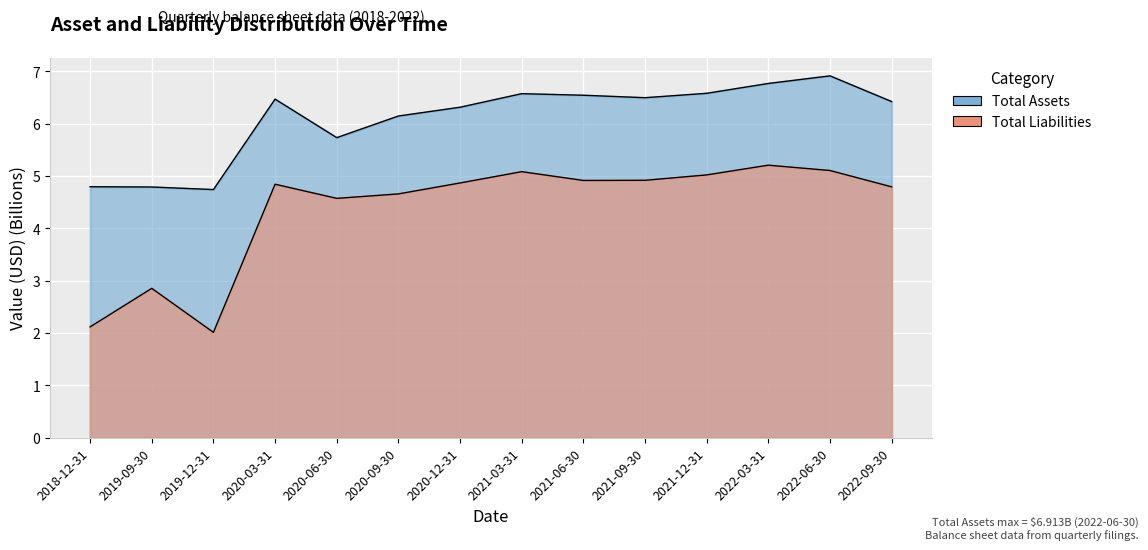

Reading right to left, list all the values displayed in this chart.

Total Assets: 2022-09-30=6.4	2022-06-30=6.9	2022-03-31=6.8	2021-12-31=6.6	2021-09-30=6.5	2021-06-30=6.5	2021-03-31=6.6	2020-12-31=6.3	2020-09-30=6.1	2020-06-30=5.7	2020-03-31=6.5	2019-12-31=4.7	2019-09-30=4.8	2018-12-31=4.8
Total Liabilities: 2022-09-30=4.8	2022-06-30=5.1	2022-03-31=5.2	2021-12-31=5.0	2021-09-30=4.9	2021-06-30=4.9	2021-03-31=5.1	2020-12-31=4.9	2020-09-30=4.7	2020-06-30=4.6	2020-03-31=4.8	2019-12-31=2.0	2019-09-30=2.9	2018-12-31=2.1